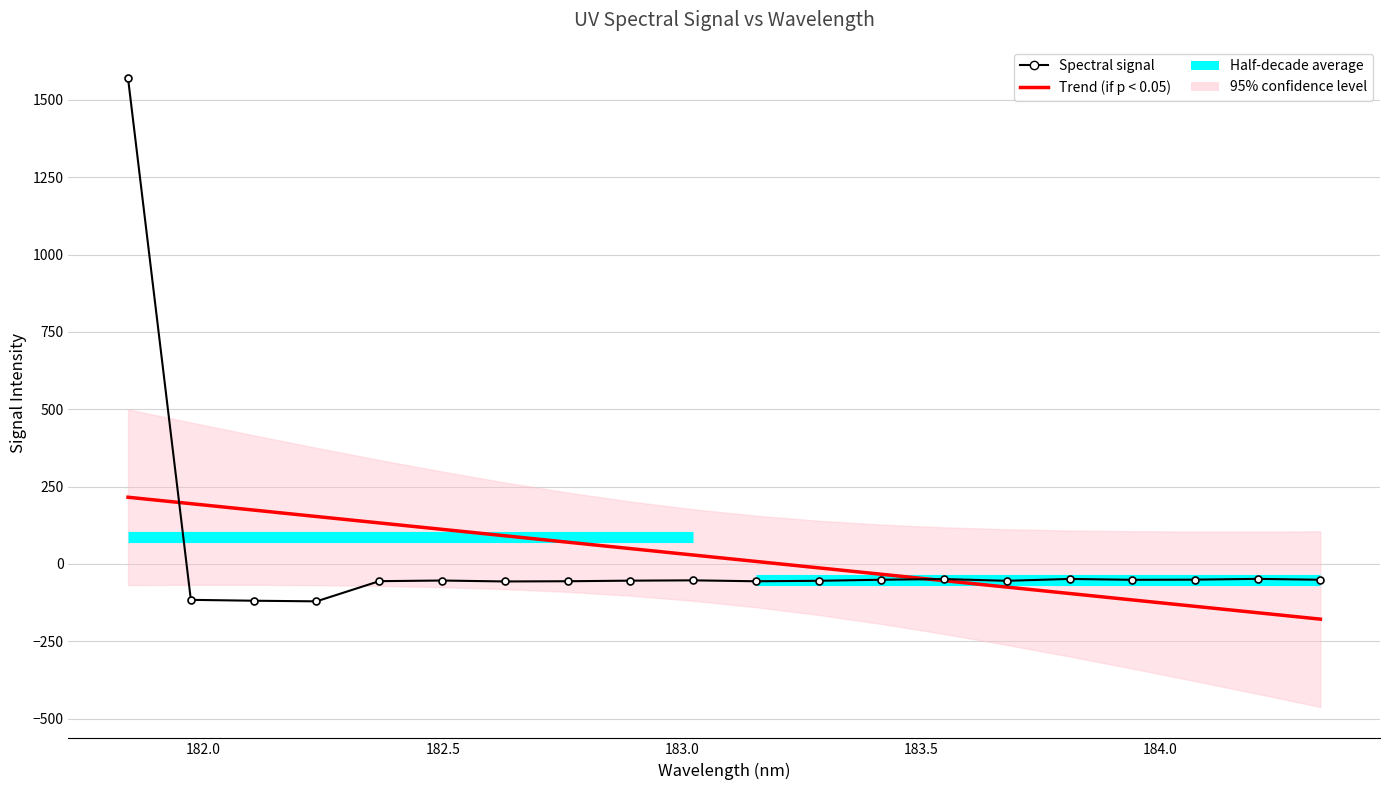

How many positive values does the Spectral signal series have?

1